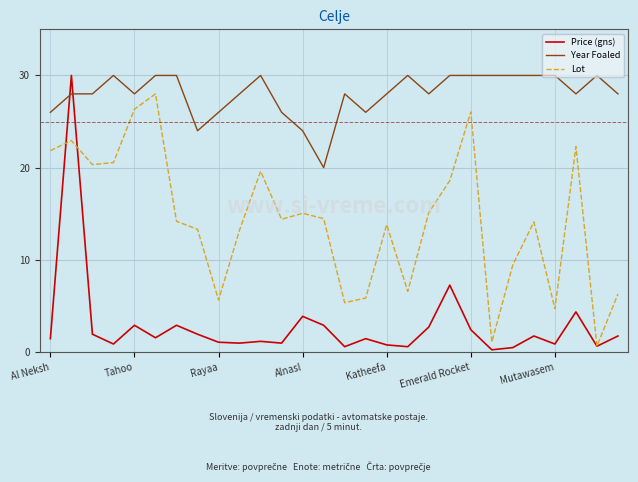

True or false: Year Foaled and Lot intersect in this chart.

False